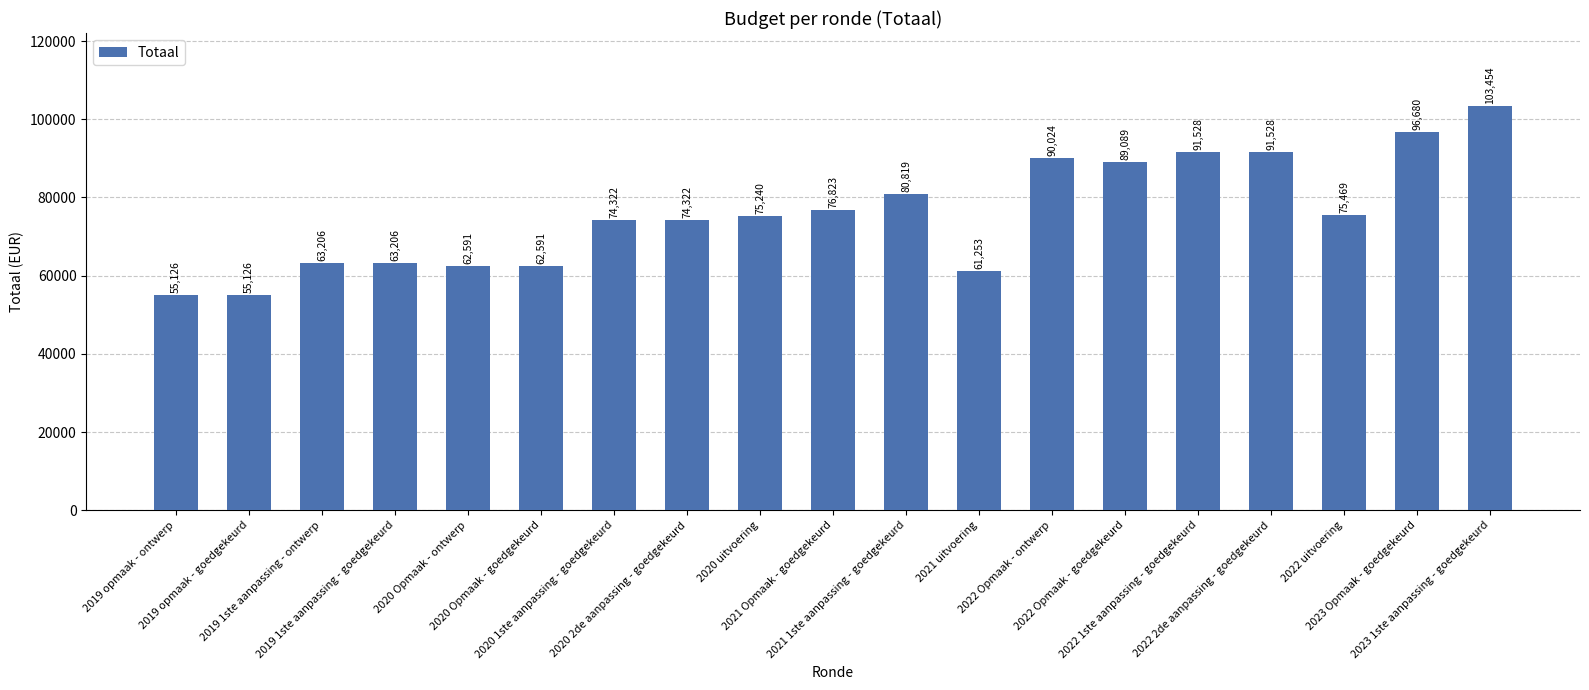

What is the label of the 6th bar from the left?

2020 Opmaak - goedgekeurd